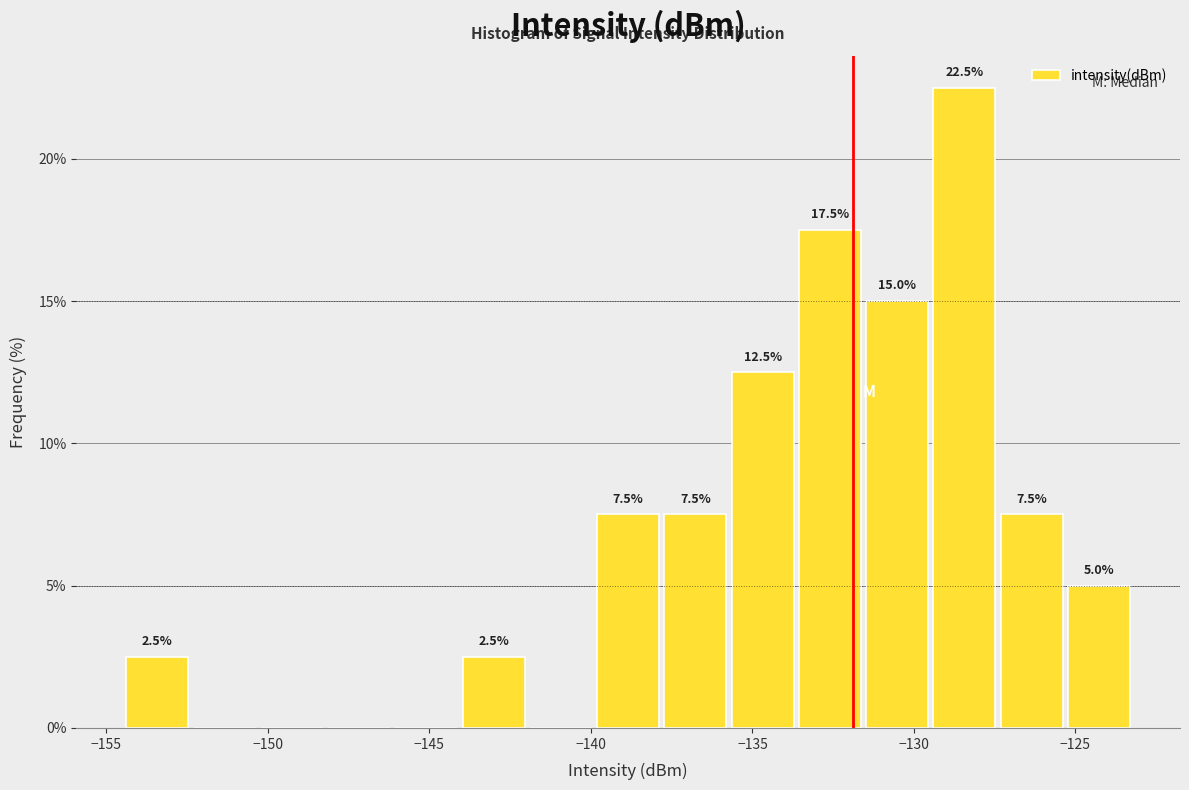

Which range on the x-axis has the tallest bar?

-129.5 to -127.5